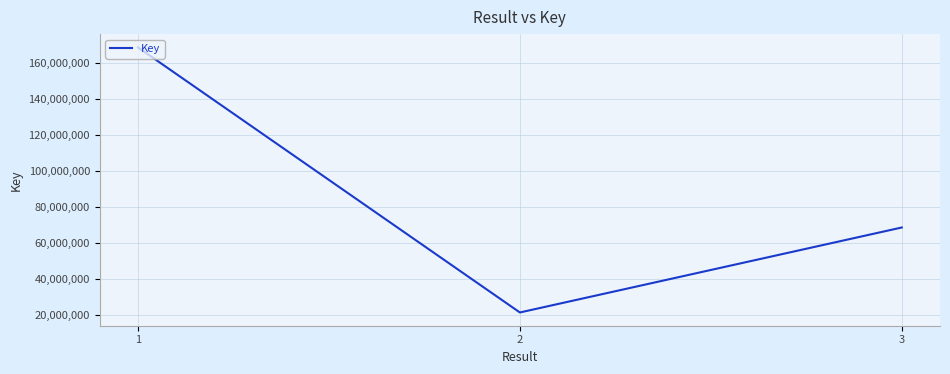

Which has a higher value, 1 or 3?

1